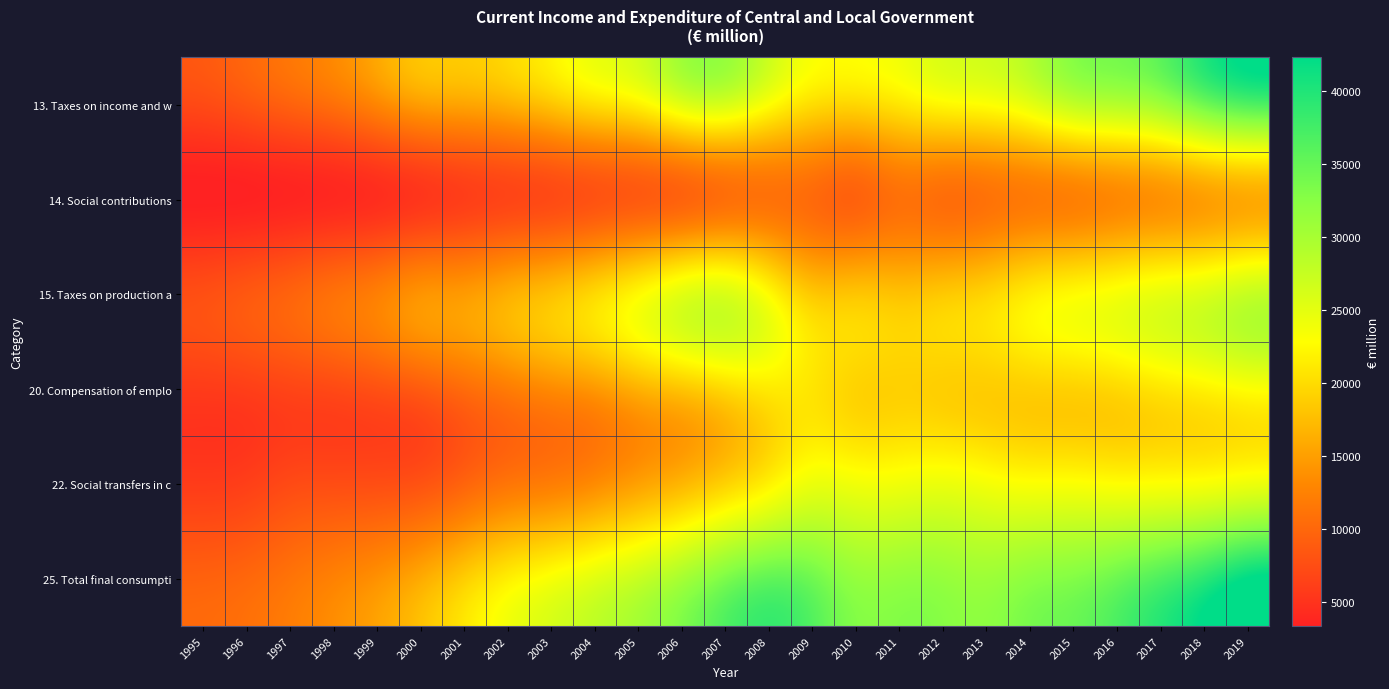

How many distinct data groups are displayed?

6